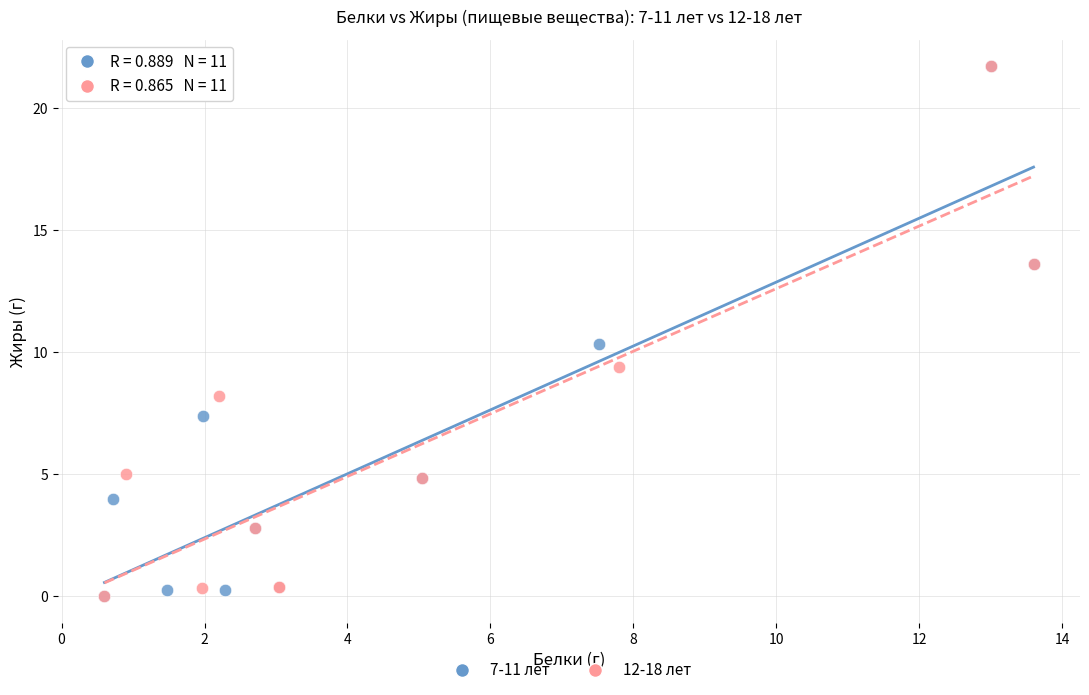

What are all the series names shown in the legend?

7-11 лет, 12-18 лет